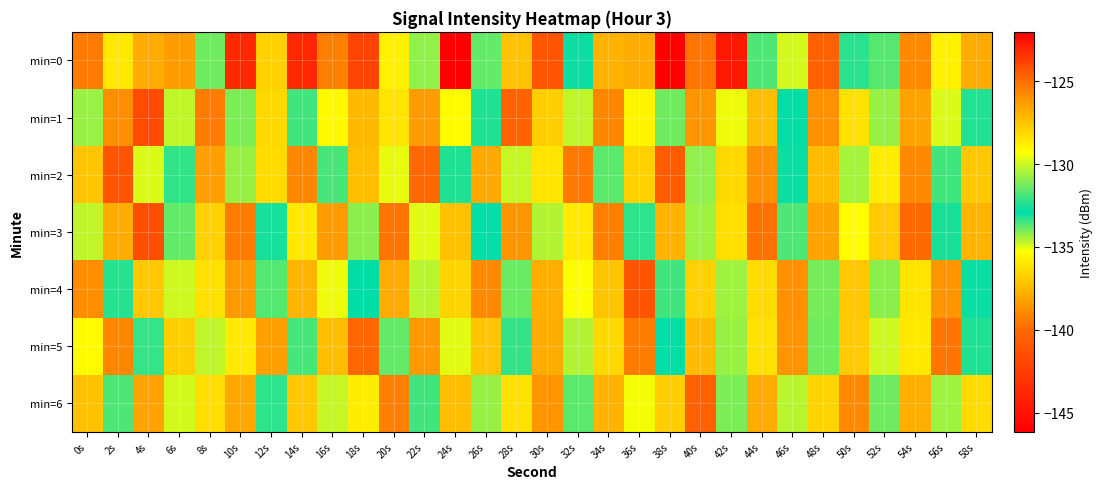

What is the smallest value displayed?

-146.1